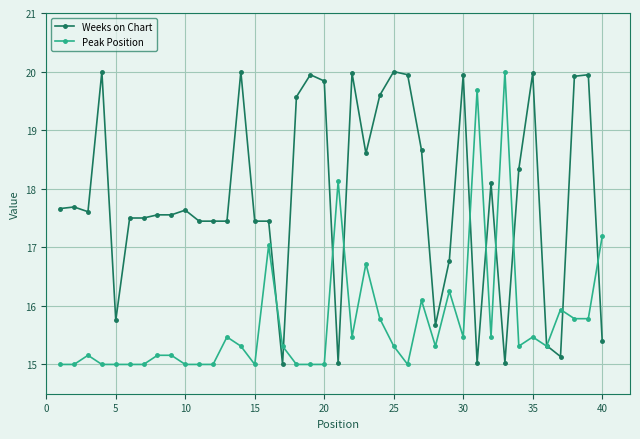

At how many categories does at least one series exceed 18?

20